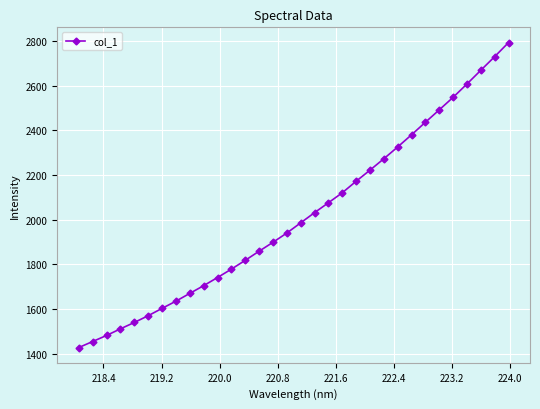

What is the value of the 21st point from the left?

2172.4